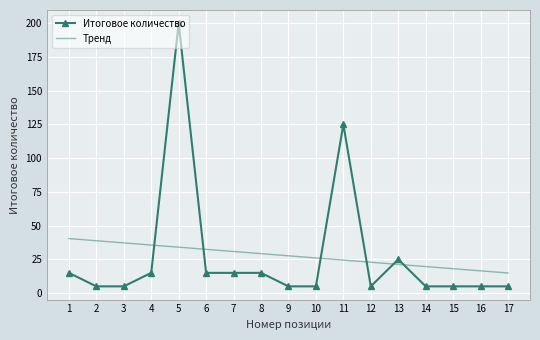

Between 4 and 14, which series saw the biggest shift?

Тренд